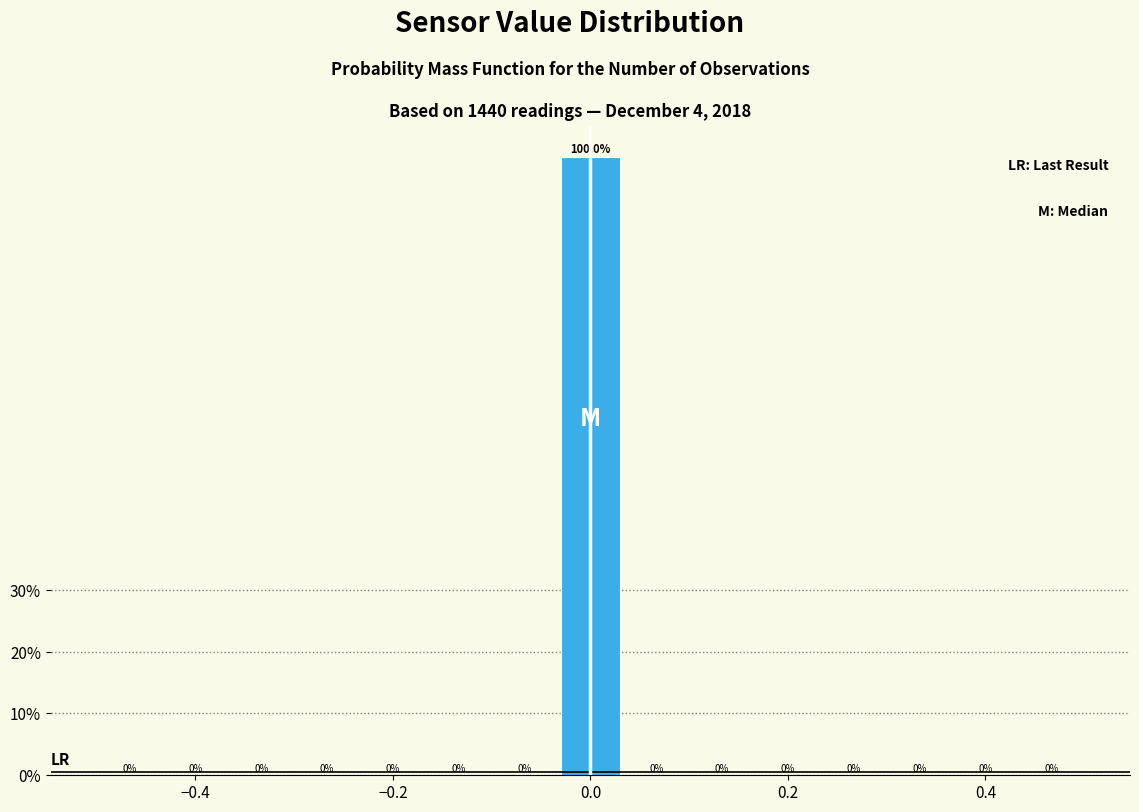

Around what value on the x-axis is the tallest bar? Give the approximate position of its centre, as read against the axis.

0.00